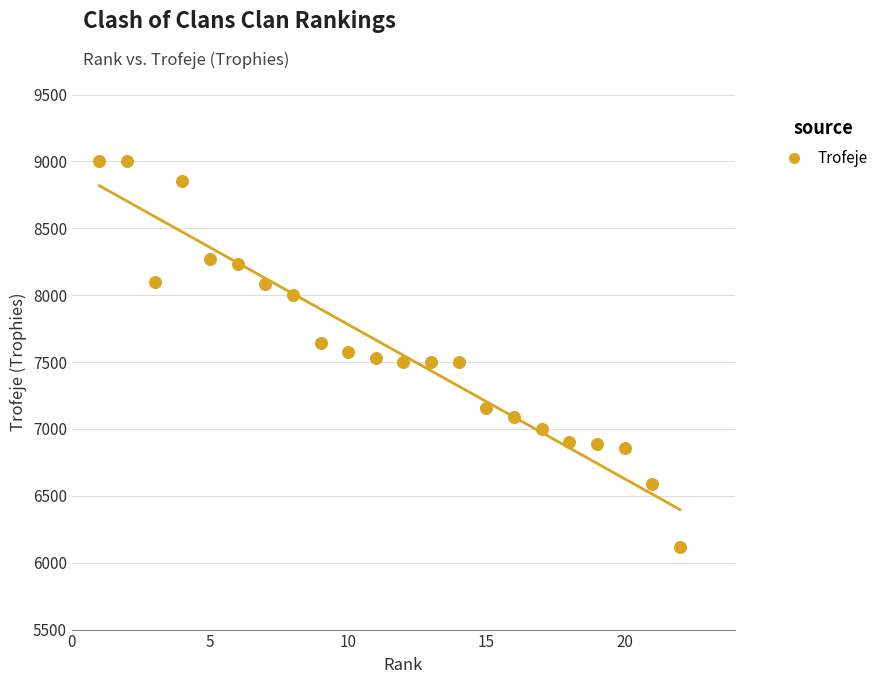

What is the range of X values (max minus min)?

21